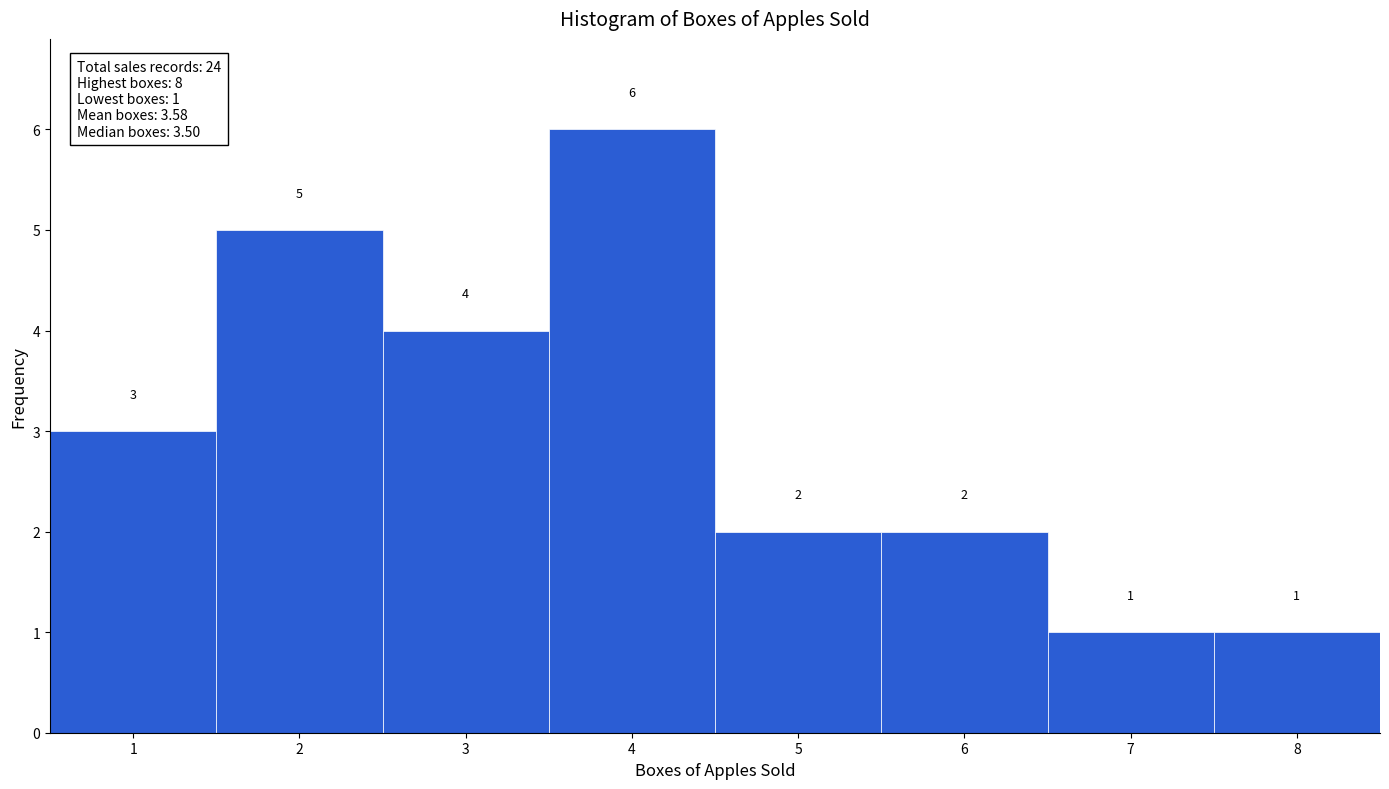

What is the height of the bar covering 2.5 to 3.5 on the x-axis?

4